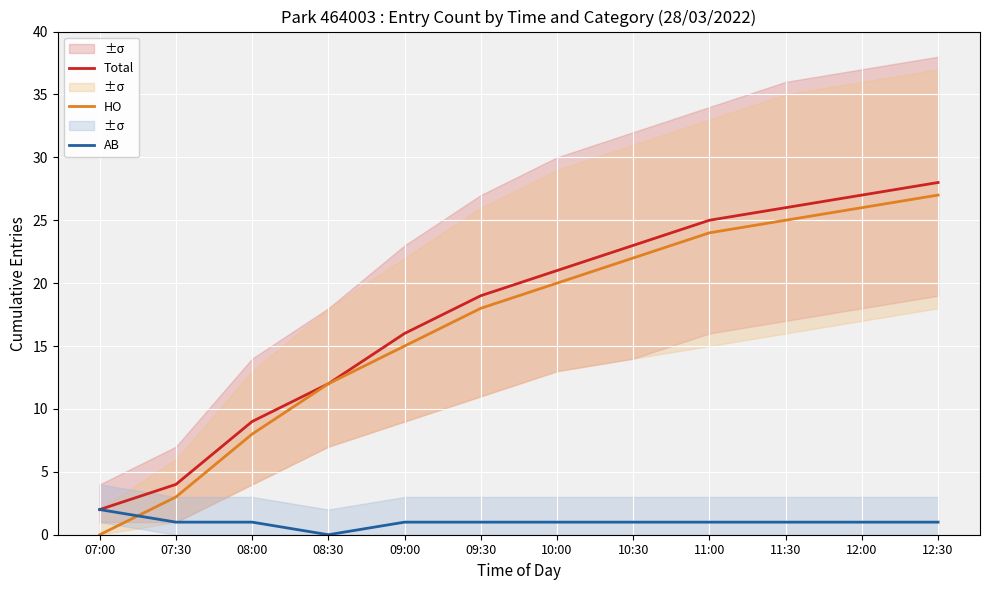

What is the maximum value shown in the chart?

28